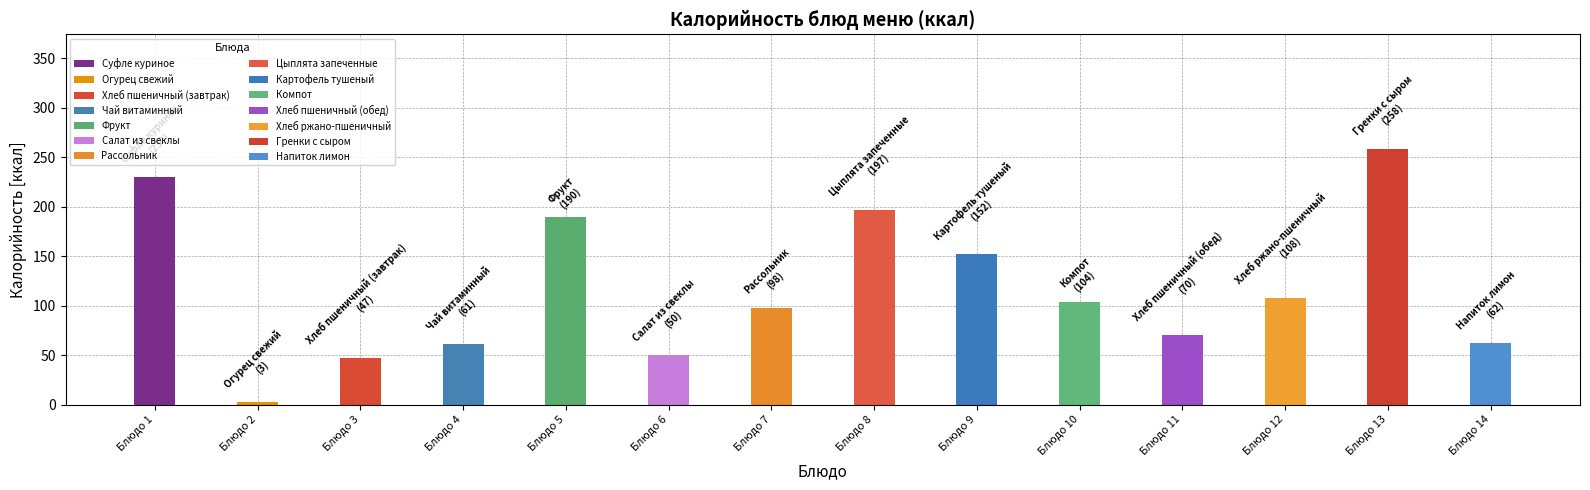

The chart shows a value of 258 at Гренки с сыром. True or false?

True